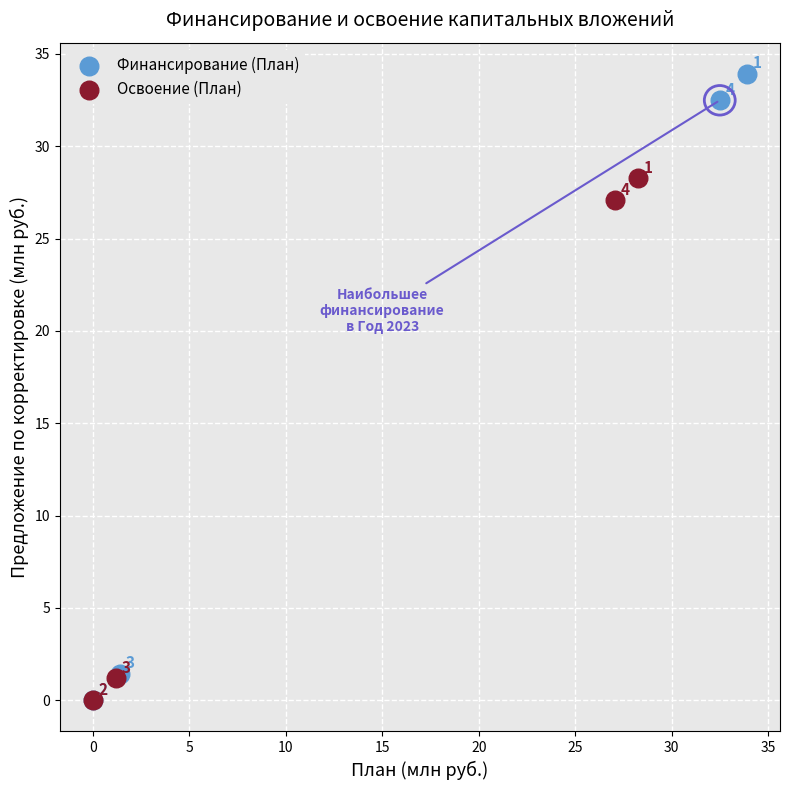

Which series has the largest Y range (max minus min)?

Финансирование (План)